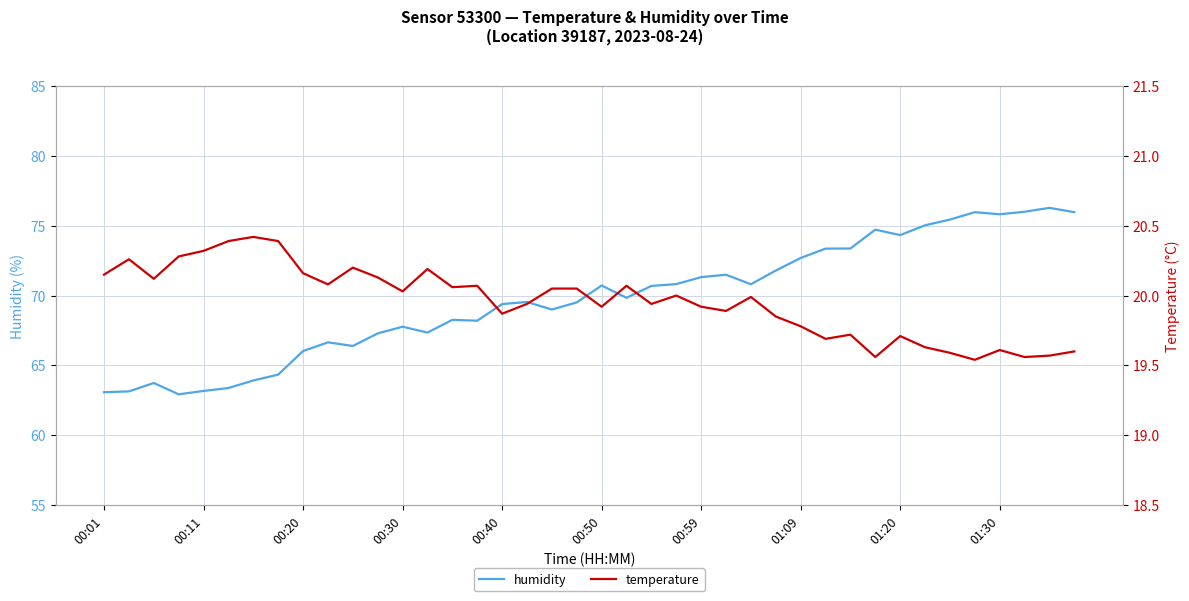

Which series has the largest total across all categories?

humidity